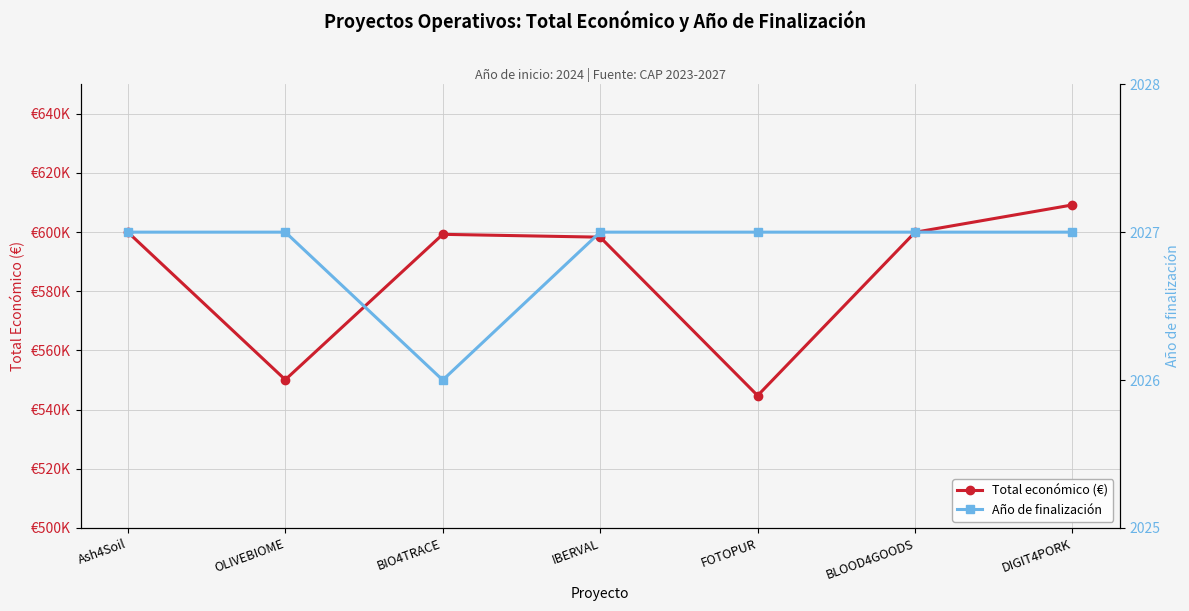

Where is the first local minimum for Total económico (€)?

OLIVEBIOME